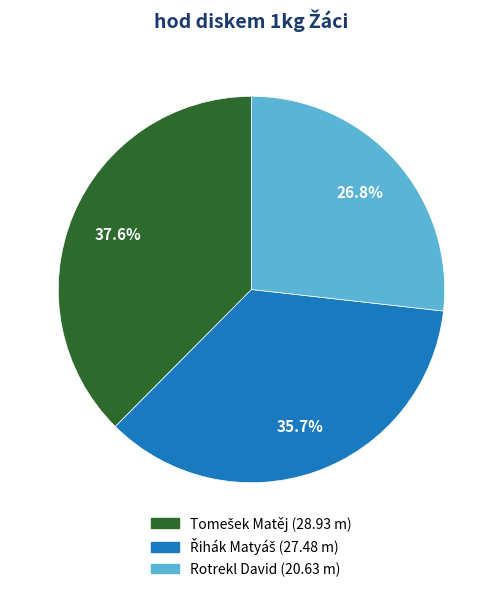

What is the smallest slice in the pie chart?

Rotrekl David